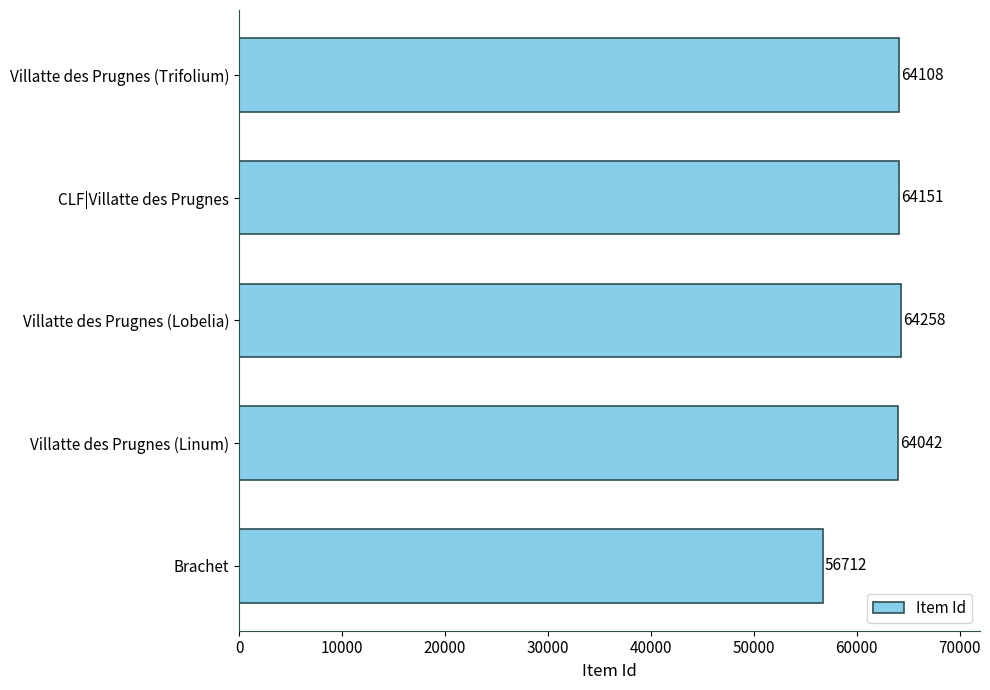

What is the change in value from Brachet to Villatte des Prugnes (Linum)?

+7330